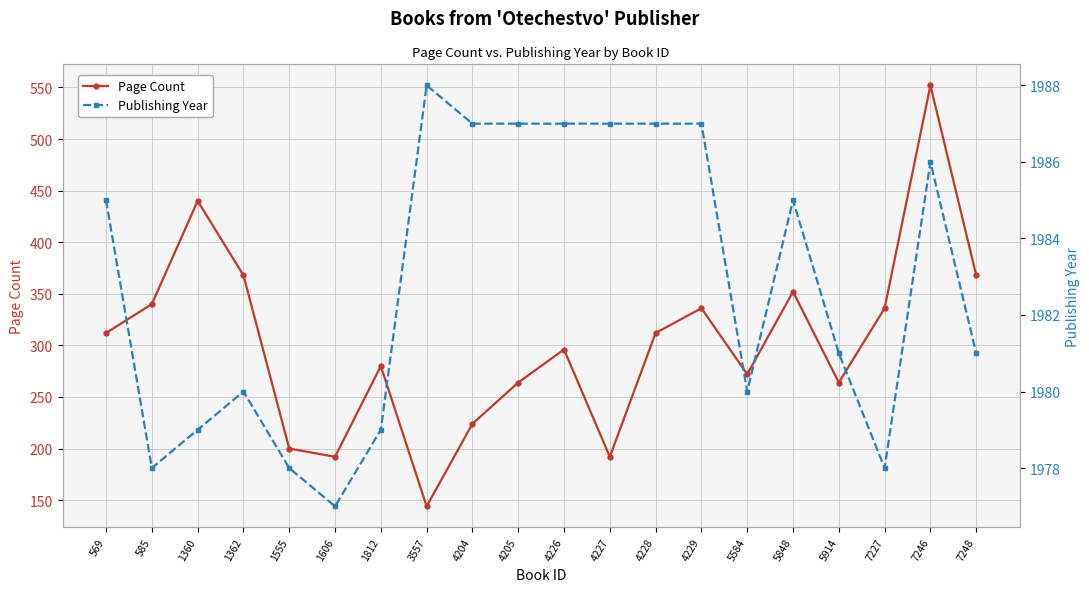

What is the maximum value for Page Count?

552